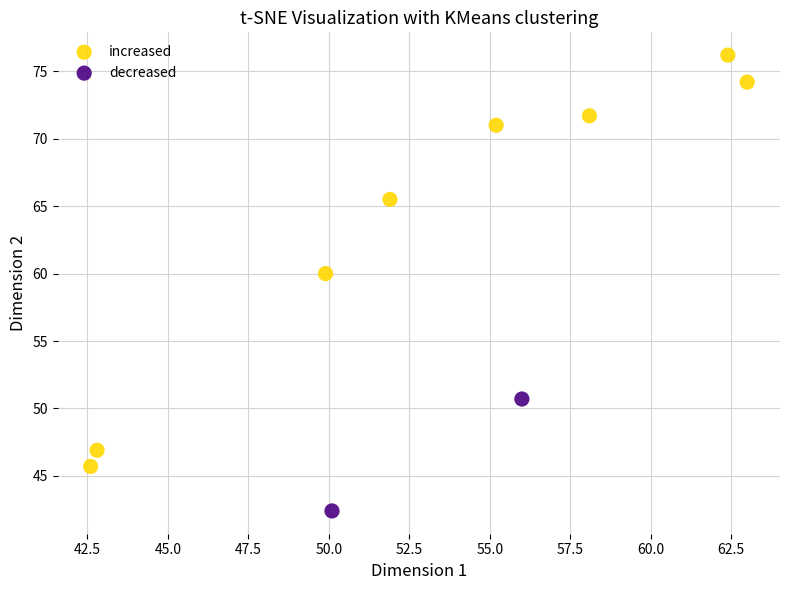

Which series has the widest spread of Y values?

increased